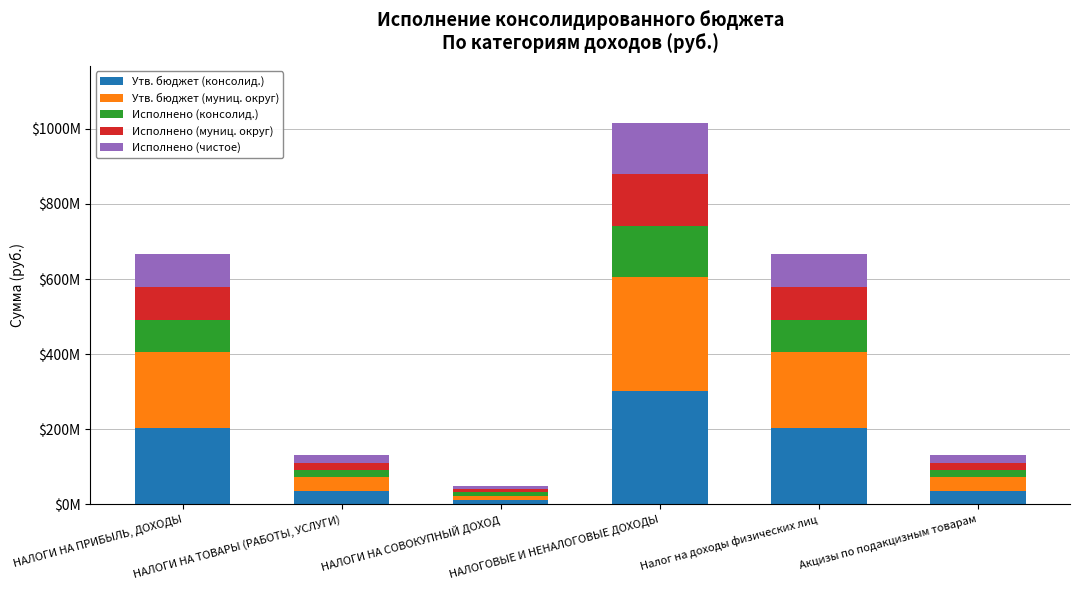

Is it true that Утв. бюджет (консолид.) equals 19760761.5 at НАЛОГИ НА СОВОКУПНЫЙ ДОХОД?

False